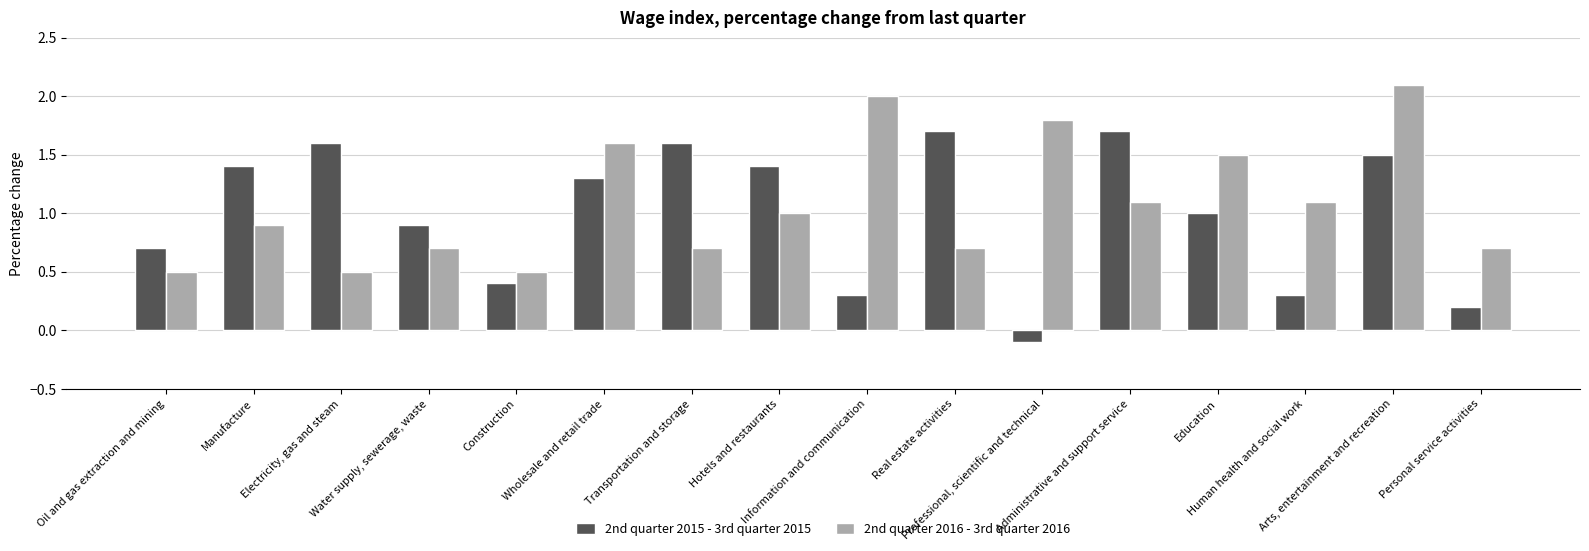

Where does the 2nd quarter 2015 - 3rd quarter 2015 series first go above 1?

Manufacture